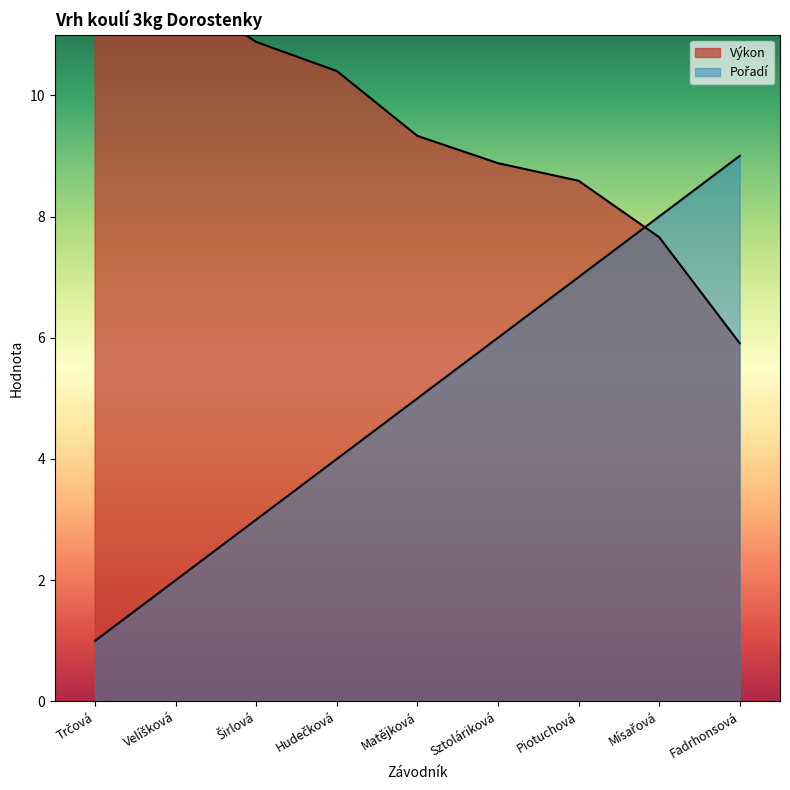

What is the difference between the highest and lowest values at Mísařová?

0.3